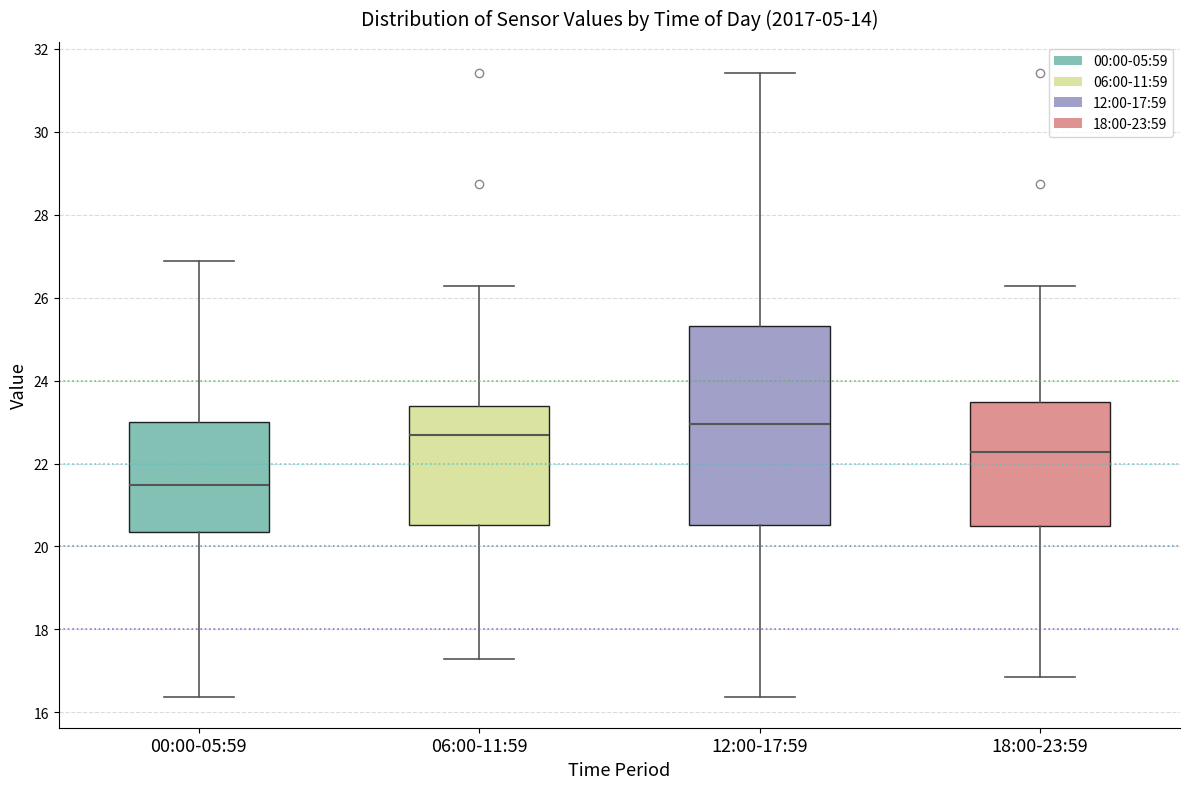

Which box has the highest median line?

12:00-17:59